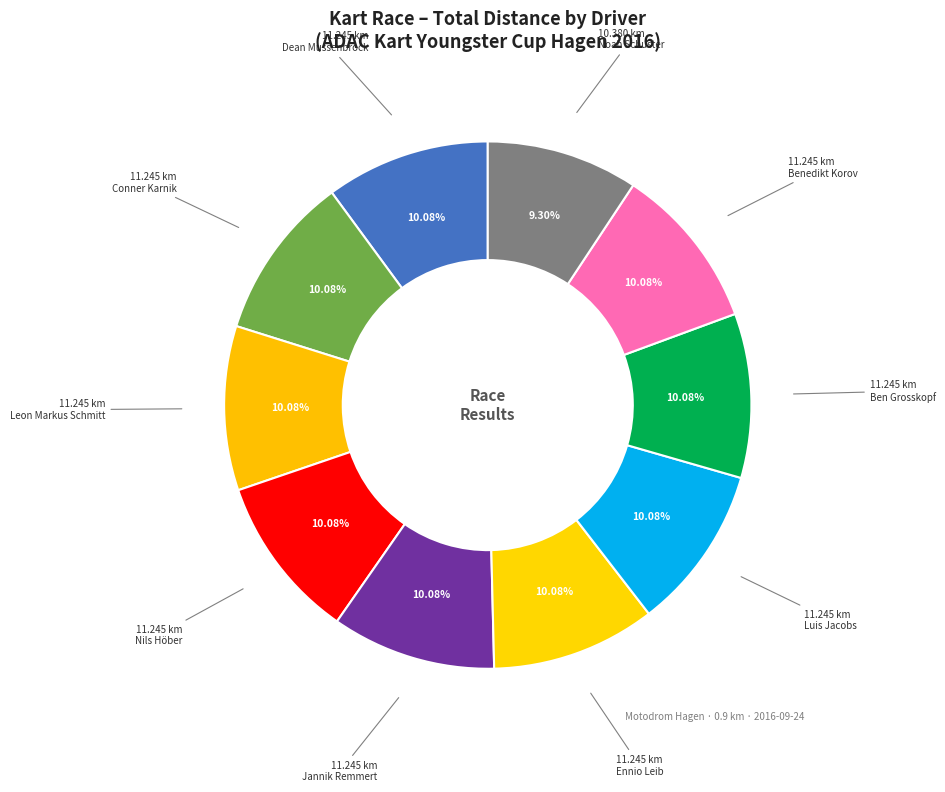

The Ben Grosskopf slice represents 4% of the pie. True or false?

False